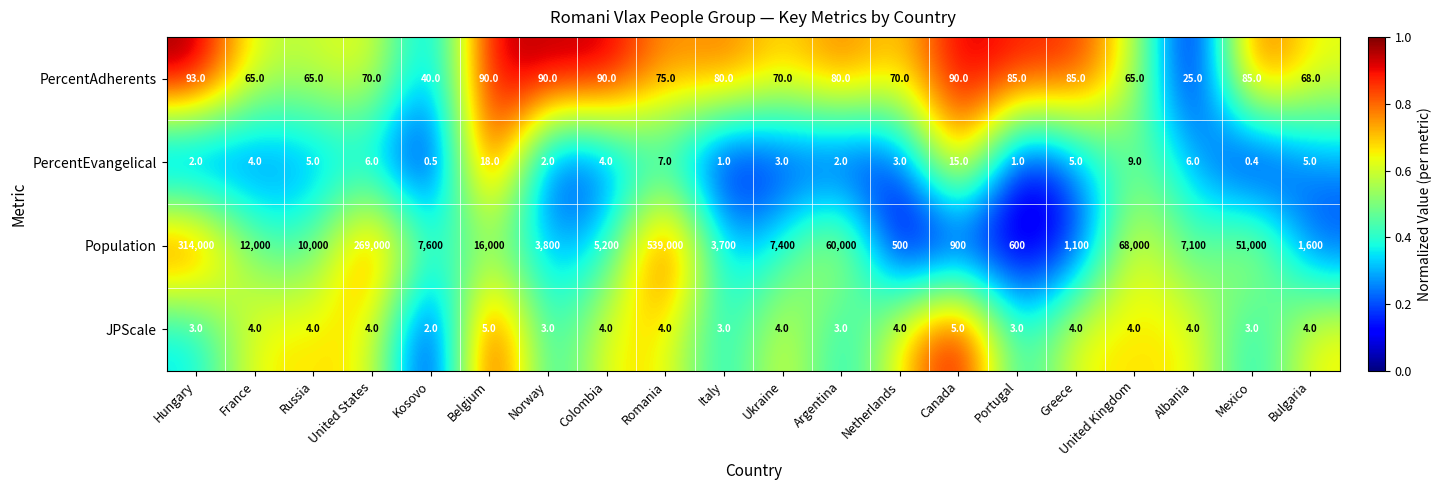

How many series are shown in this chart?

4